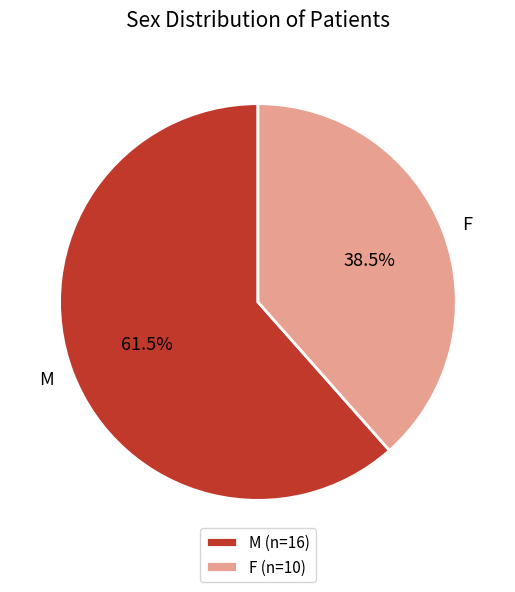

To the nearest percent, what is the average slice percentage?

50%